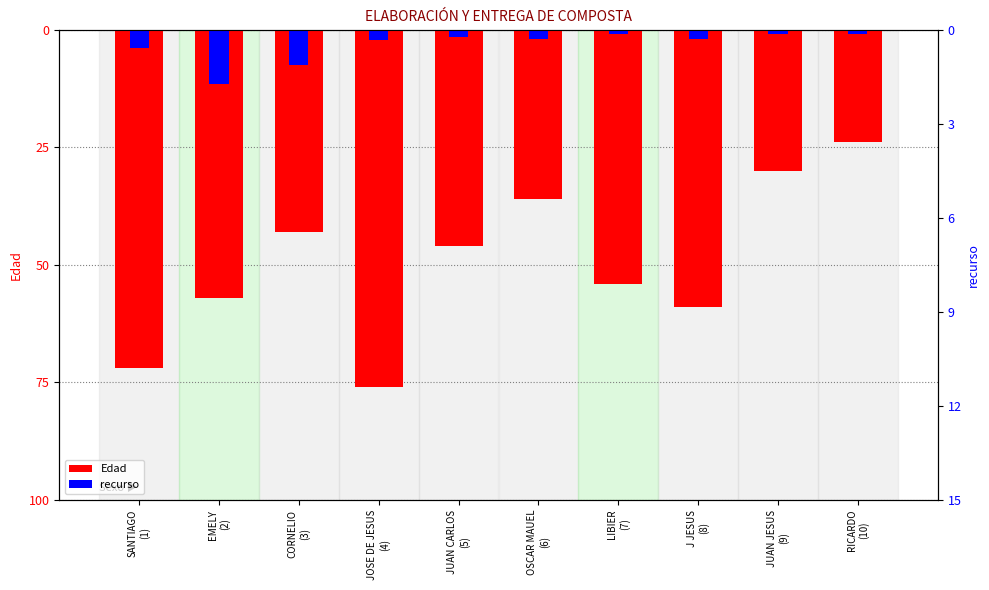

Rank the series at JUAN CARLOS
(5) from lowest to highest value.

Edad, recurso